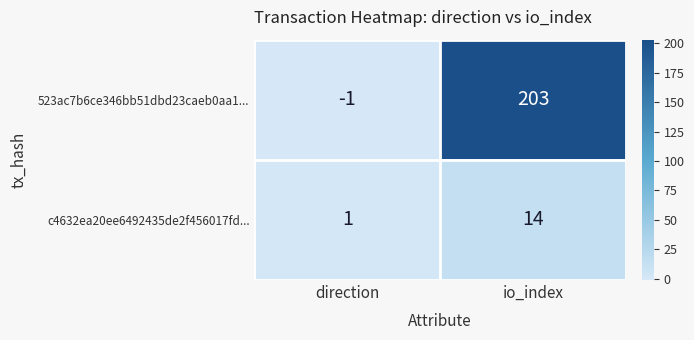

Reading left to right, transcribe all the data shown in this chart.

523ac7b6ce346bb51dbd23caeb0aa1...: -1	203
c4632ea20ee6492435de2f456017fd...: 1	14